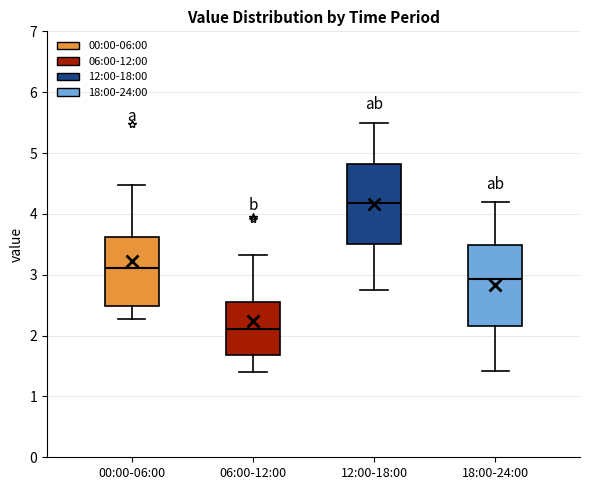

Reading left to right, transcribe this box plot: for each box, give where its median line is, the range the box spans, and where its two whiskers end, as read against the y-axis. The values are not printed on the chart, so give them approximately, as read against the axis.

00:00-06:00: median 3.1, box 2.5 to 3.6, whiskers 2.3 to 4.5
06:00-12:00: median 2.1, box 1.7 to 2.5, whiskers 1.4 to 3.3
12:00-18:00: median 4.2, box 3.5 to 4.8, whiskers 2.8 to 5.5
18:00-24:00: median 2.9, box 2.2 to 3.5, whiskers 1.4 to 4.2